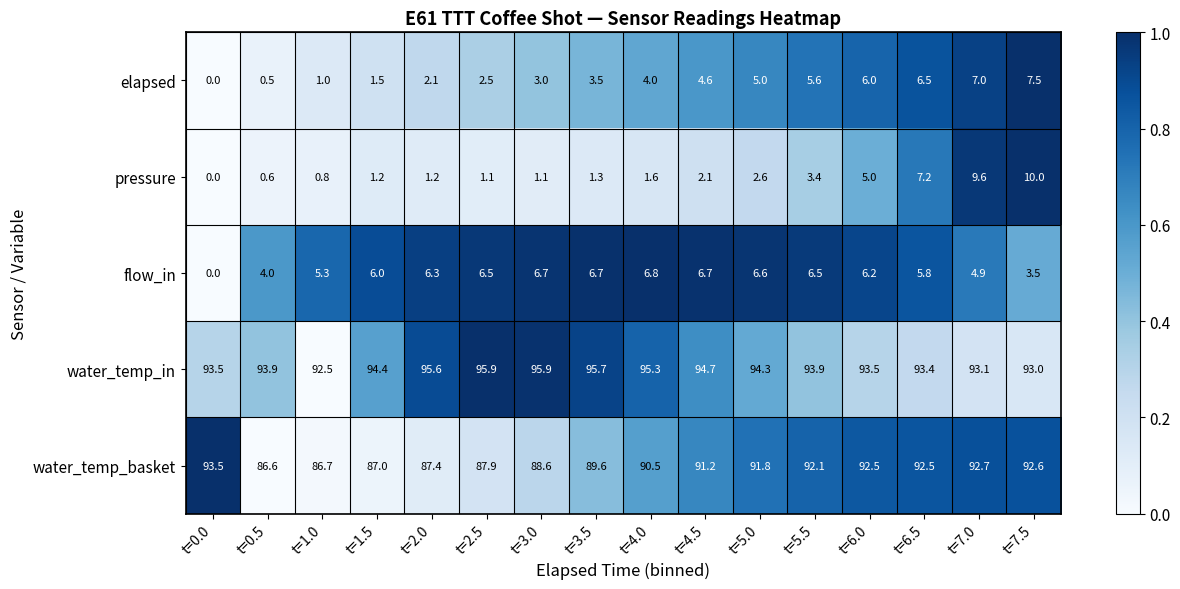

What is the difference between the highest and lowest values at t=0.0?

93.5